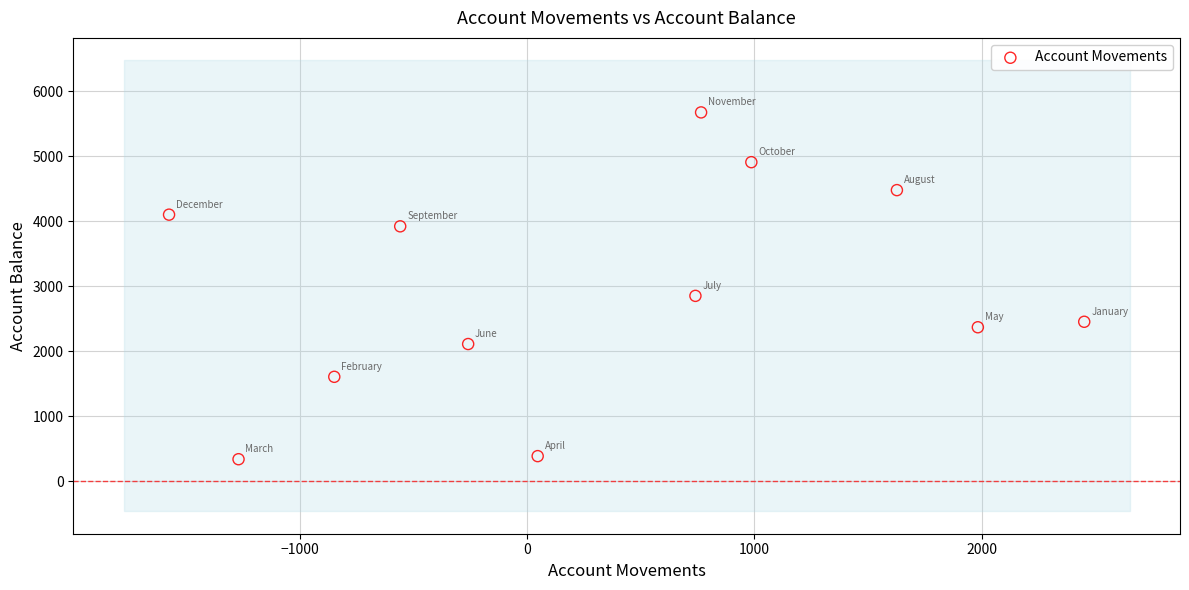

What Y value in the scatter plot is closest to 3005?

2850.2